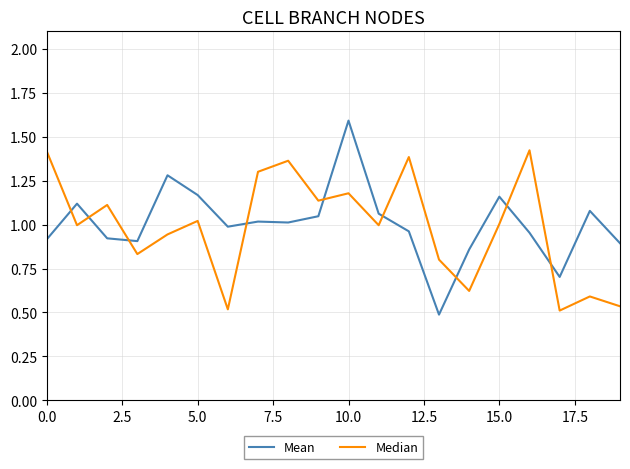

True or false: Median has more than 1 interior local peaks.

True